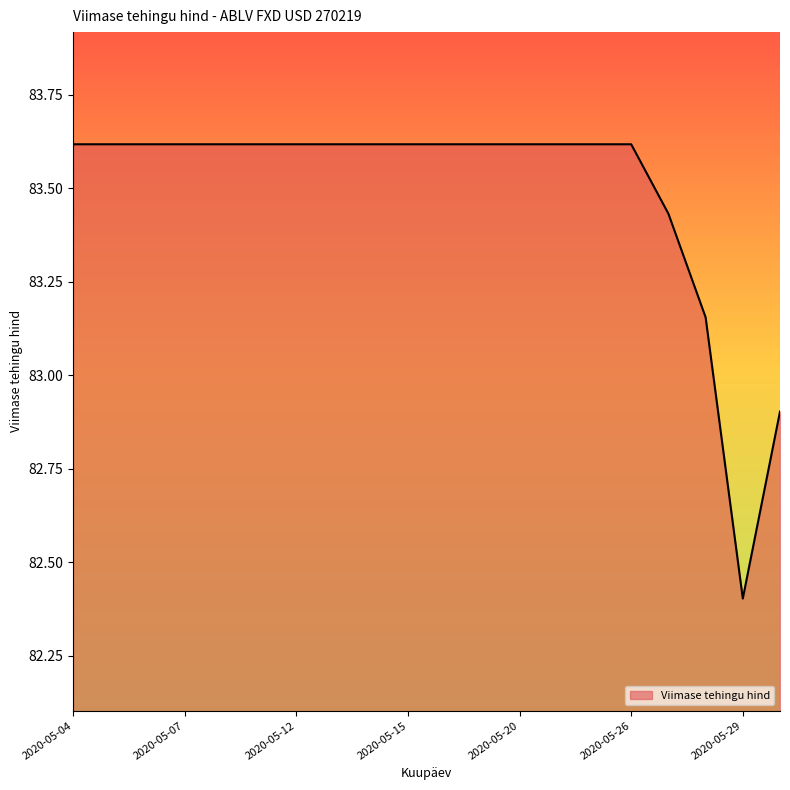

What is the difference between the maximum and minimum values?

1.2